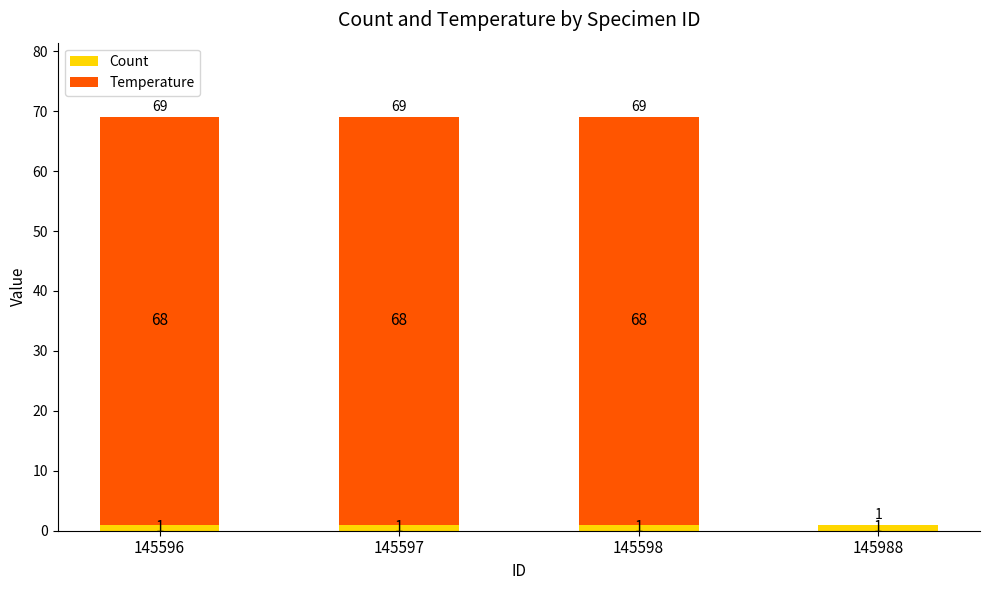

What is the total value across all series at 145597?

69